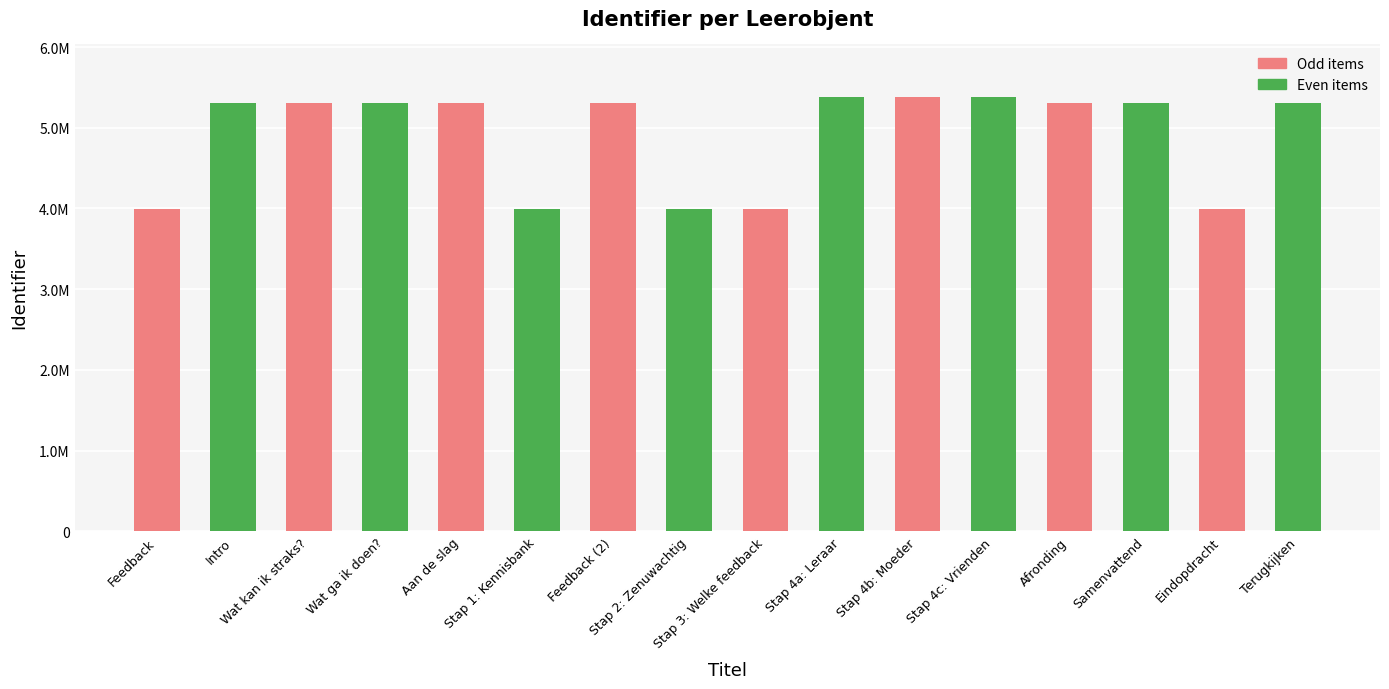

What value does the data have at Wat ga ik doen?, to the nearest 10?

5304820